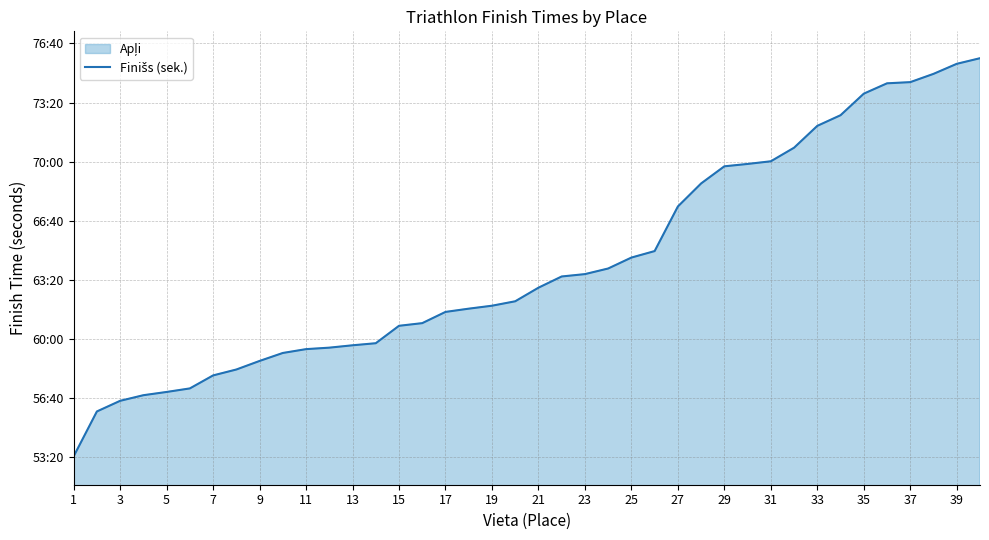

What is the value of the 13th point from the left?

3578